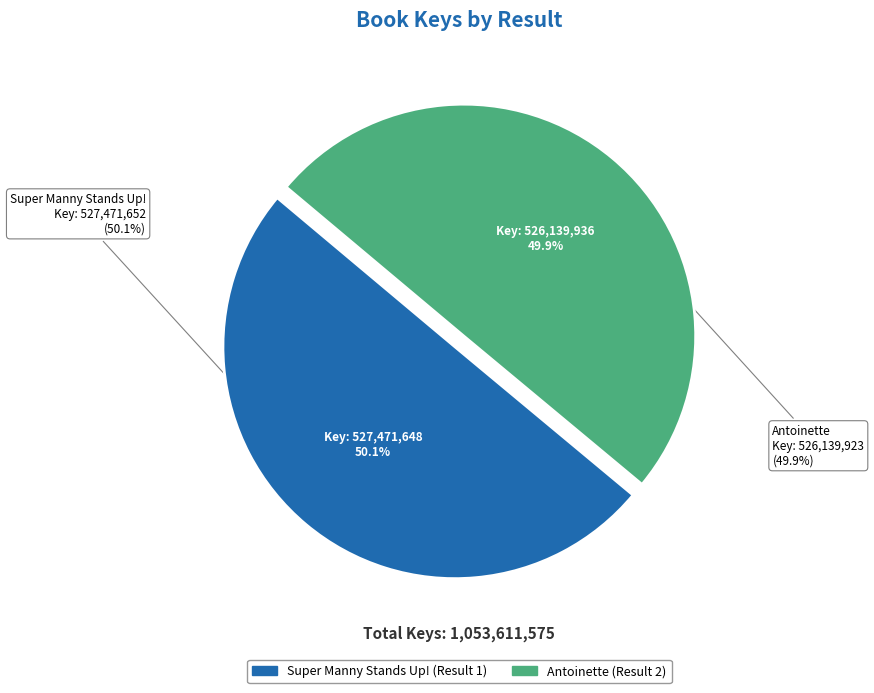

What percentage is NOT represented by Super Manny Stands Up!?

49.9%